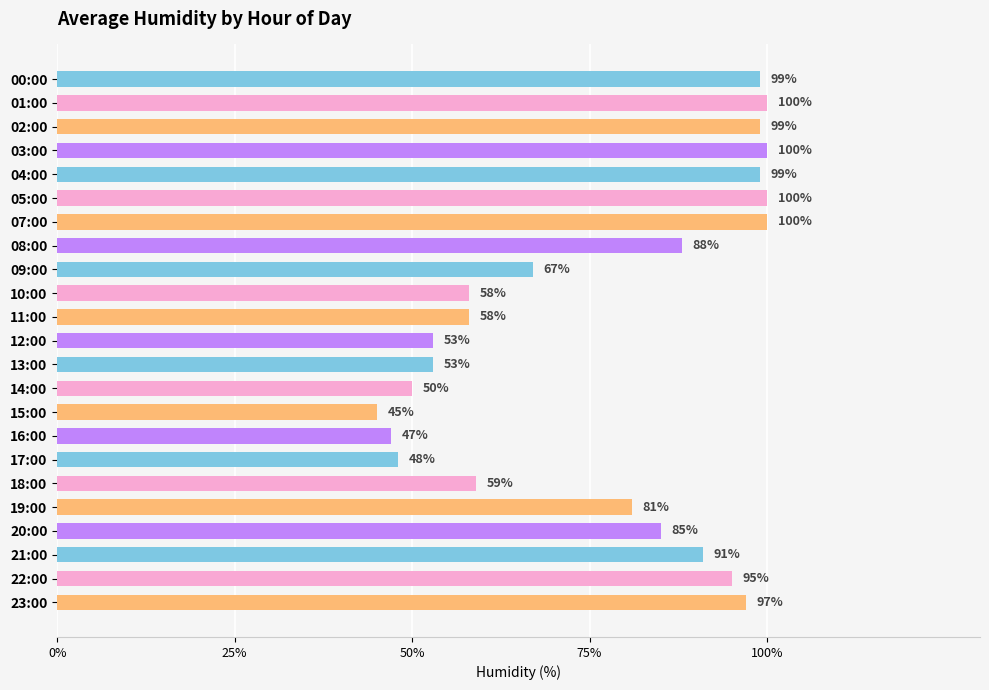

True or false: the data shows 53 at 13:00.

True